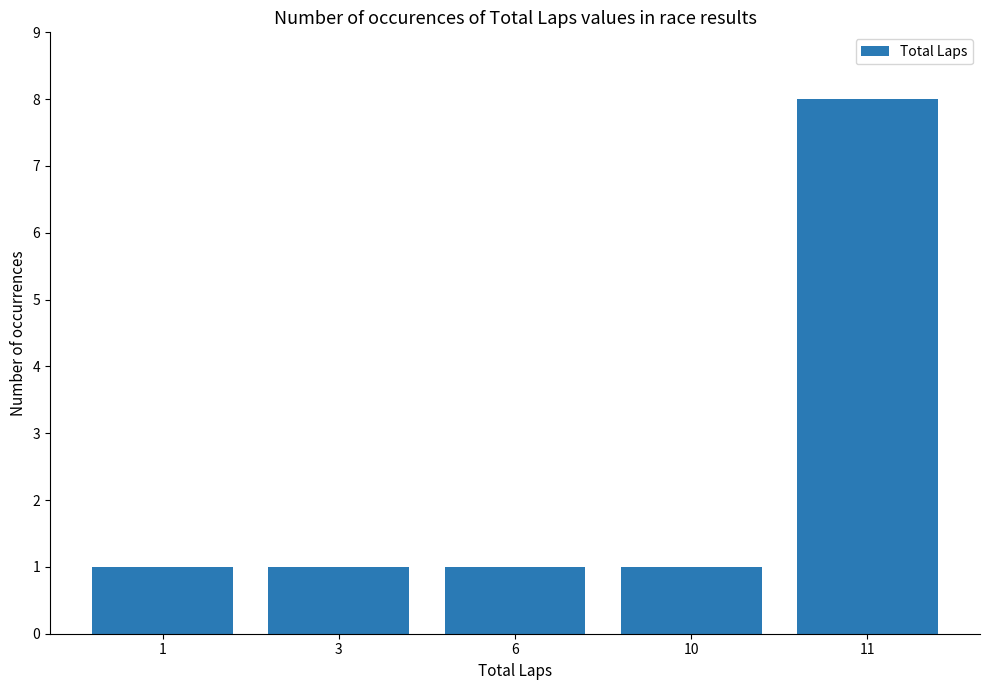

What is the difference between the maximum and minimum values?

7